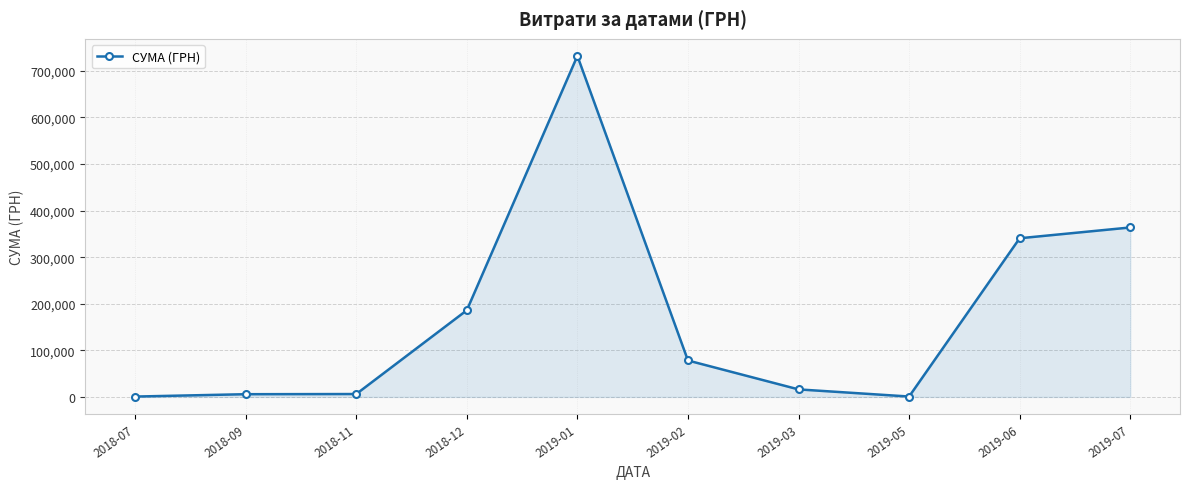

Is it true that the value at 2019-03 is 16164.0?

True